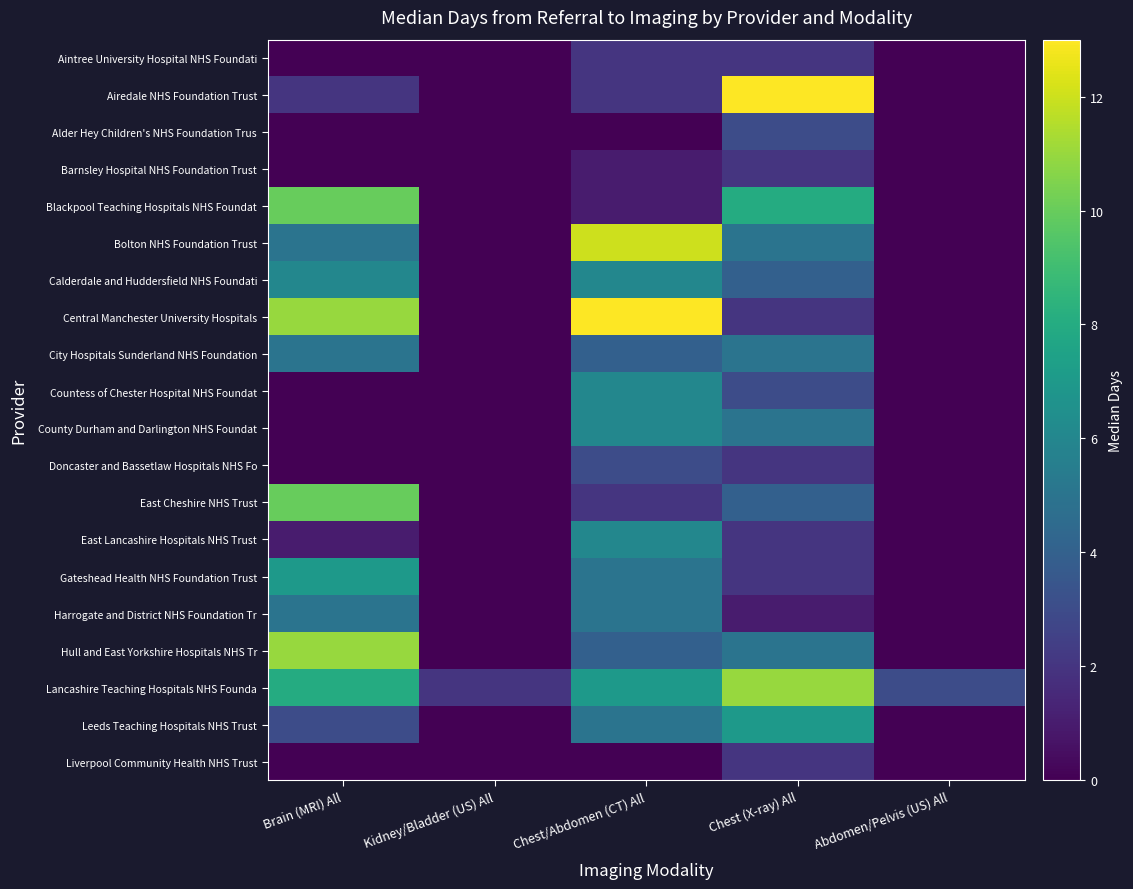

Reading right to left, what are all the values shown in this chart?

Aintree University Hospital NHS Foundati: Abdomen/Pelvis (US) All=0	Chest (X-ray) All=2	Chest/Abdomen (CT) All=2	Kidney/Bladder (US) All=0	Brain (MRI) All=0
Airedale NHS Foundation Trust: Abdomen/Pelvis (US) All=0	Chest (X-ray) All=13	Chest/Abdomen (CT) All=2	Kidney/Bladder (US) All=0	Brain (MRI) All=2
Alder Hey Children's NHS Foundation Trus: Abdomen/Pelvis (US) All=0	Chest (X-ray) All=3	Chest/Abdomen (CT) All=0	Kidney/Bladder (US) All=0	Brain (MRI) All=0
Barnsley Hospital NHS Foundation Trust: Abdomen/Pelvis (US) All=0	Chest (X-ray) All=2	Chest/Abdomen (CT) All=1	Kidney/Bladder (US) All=0	Brain (MRI) All=0
Blackpool Teaching Hospitals NHS Foundat: Abdomen/Pelvis (US) All=0	Chest (X-ray) All=8	Chest/Abdomen (CT) All=1	Kidney/Bladder (US) All=0	Brain (MRI) All=10
Bolton NHS Foundation Trust: Abdomen/Pelvis (US) All=0	Chest (X-ray) All=5	Chest/Abdomen (CT) All=12	Kidney/Bladder (US) All=0	Brain (MRI) All=5
Calderdale and Huddersfield NHS Foundati: Abdomen/Pelvis (US) All=0	Chest (X-ray) All=4	Chest/Abdomen (CT) All=6	Kidney/Bladder (US) All=0	Brain (MRI) All=6
Central Manchester University Hospitals: Abdomen/Pelvis (US) All=0	Chest (X-ray) All=2	Chest/Abdomen (CT) All=13	Kidney/Bladder (US) All=0	Brain (MRI) All=11
City Hospitals Sunderland NHS Foundation: Abdomen/Pelvis (US) All=0	Chest (X-ray) All=5	Chest/Abdomen (CT) All=4	Kidney/Bladder (US) All=0	Brain (MRI) All=5
Countess of Chester Hospital NHS Foundat: Abdomen/Pelvis (US) All=0	Chest (X-ray) All=3	Chest/Abdomen (CT) All=6	Kidney/Bladder (US) All=0	Brain (MRI) All=0
County Durham and Darlington NHS Foundat: Abdomen/Pelvis (US) All=0	Chest (X-ray) All=5	Chest/Abdomen (CT) All=6	Kidney/Bladder (US) All=0	Brain (MRI) All=0
Doncaster and Bassetlaw Hospitals NHS Fo: Abdomen/Pelvis (US) All=0	Chest (X-ray) All=2	Chest/Abdomen (CT) All=3	Kidney/Bladder (US) All=0	Brain (MRI) All=0
East Cheshire NHS Trust: Abdomen/Pelvis (US) All=0	Chest (X-ray) All=4	Chest/Abdomen (CT) All=2	Kidney/Bladder (US) All=0	Brain (MRI) All=10
East Lancashire Hospitals NHS Trust: Abdomen/Pelvis (US) All=0	Chest (X-ray) All=2	Chest/Abdomen (CT) All=6	Kidney/Bladder (US) All=0	Brain (MRI) All=1
Gateshead Health NHS Foundation Trust: Abdomen/Pelvis (US) All=0	Chest (X-ray) All=2	Chest/Abdomen (CT) All=5	Kidney/Bladder (US) All=0	Brain (MRI) All=7
Harrogate and District NHS Foundation Tr: Abdomen/Pelvis (US) All=0	Chest (X-ray) All=1	Chest/Abdomen (CT) All=5	Kidney/Bladder (US) All=0	Brain (MRI) All=5
Hull and East Yorkshire Hospitals NHS Tr: Abdomen/Pelvis (US) All=0	Chest (X-ray) All=5	Chest/Abdomen (CT) All=4	Kidney/Bladder (US) All=0	Brain (MRI) All=11
Lancashire Teaching Hospitals NHS Founda: Abdomen/Pelvis (US) All=3	Chest (X-ray) All=11	Chest/Abdomen (CT) All=7	Kidney/Bladder (US) All=2	Brain (MRI) All=8
Leeds Teaching Hospitals NHS Trust: Abdomen/Pelvis (US) All=0	Chest (X-ray) All=7	Chest/Abdomen (CT) All=5	Kidney/Bladder (US) All=0	Brain (MRI) All=3
Liverpool Community Health NHS Trust: Abdomen/Pelvis (US) All=0	Chest (X-ray) All=2	Chest/Abdomen (CT) All=0	Kidney/Bladder (US) All=0	Brain (MRI) All=0